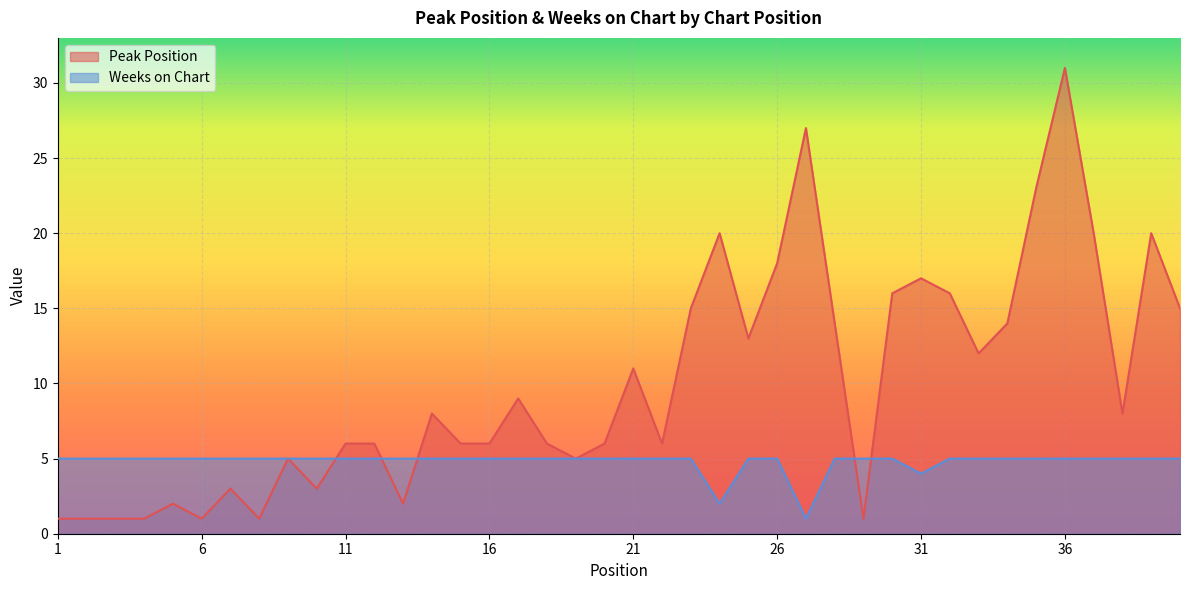

In Peak Position, how many points are lower than both neighbors (excluding endpoints)?

10